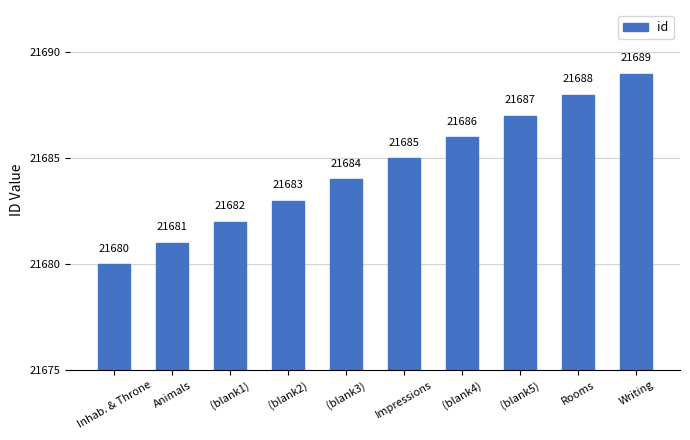

The chart shows a value of 21688 at Rooms. True or false?

True